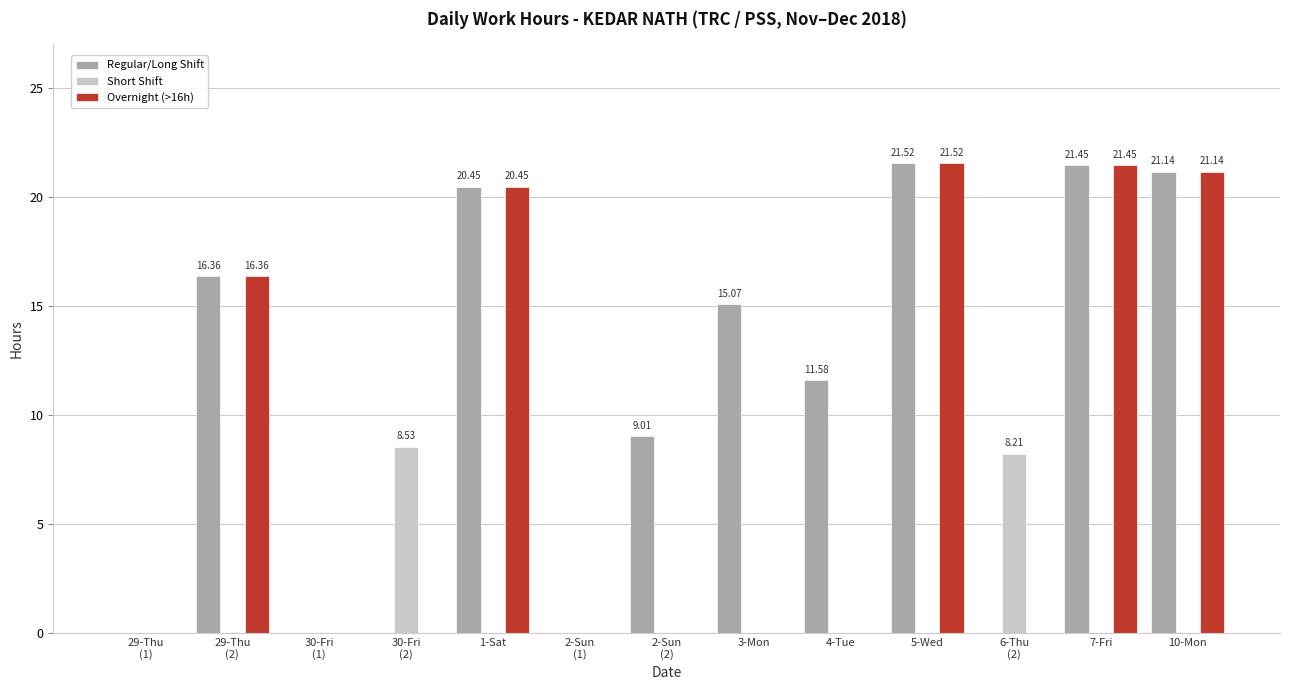

What is the total value across all series at 5-Wed?

43.0